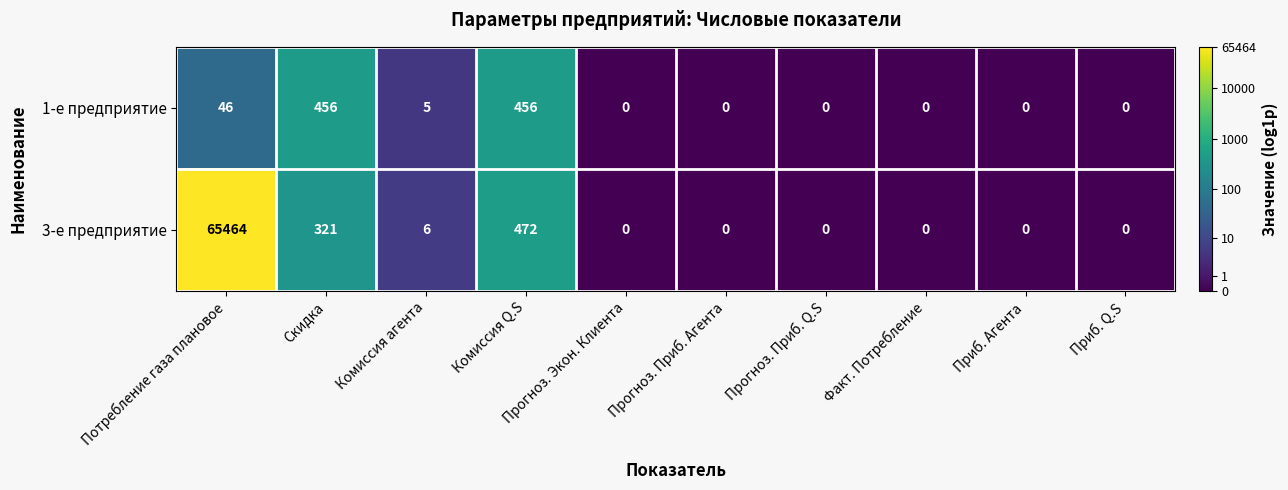

How many series are shown in this chart?

2